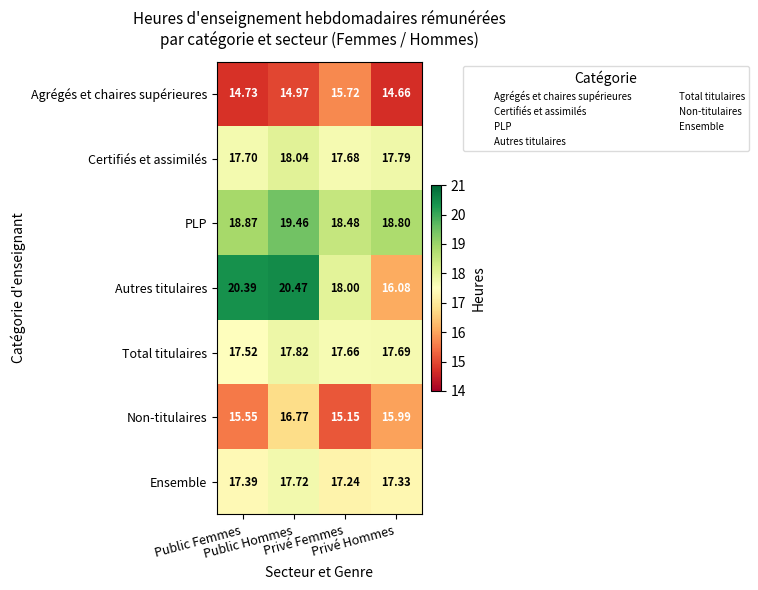

Which series changed the most between Privé Femmes and Privé Hommes?

Autres titulaires